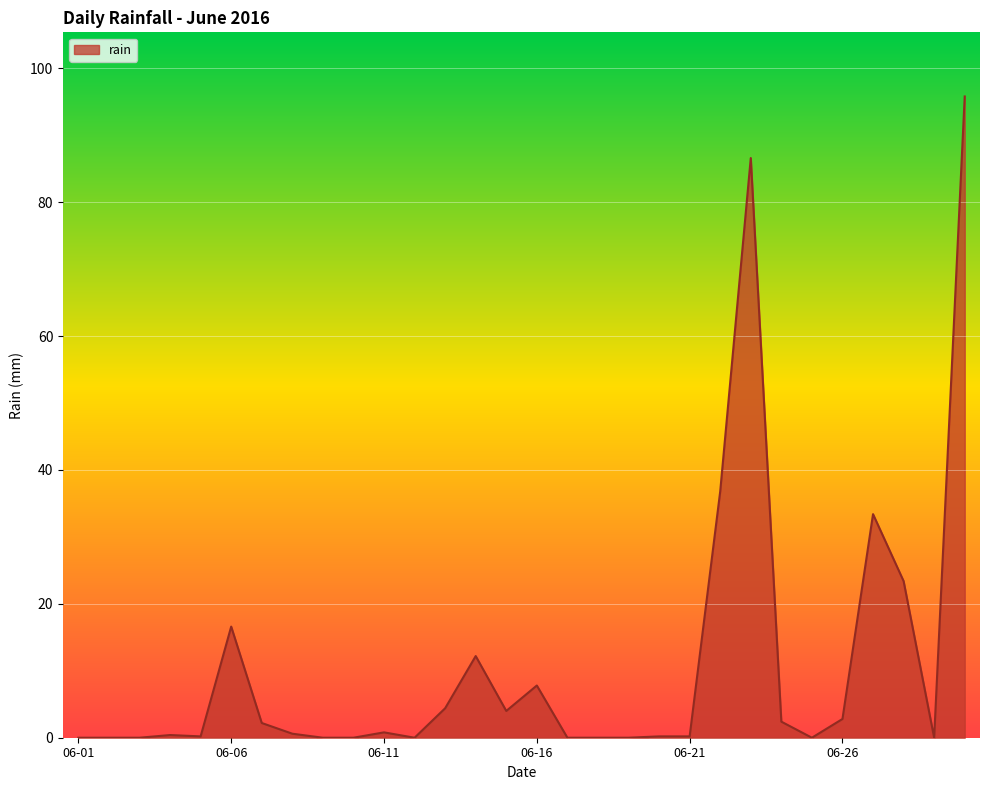

What is the maximum value shown in the chart?

95.8